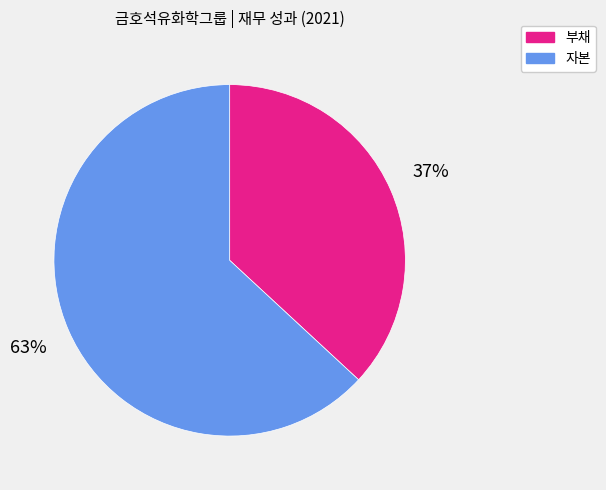

Rank the categories by value from lowest to highest.

부채, 자본